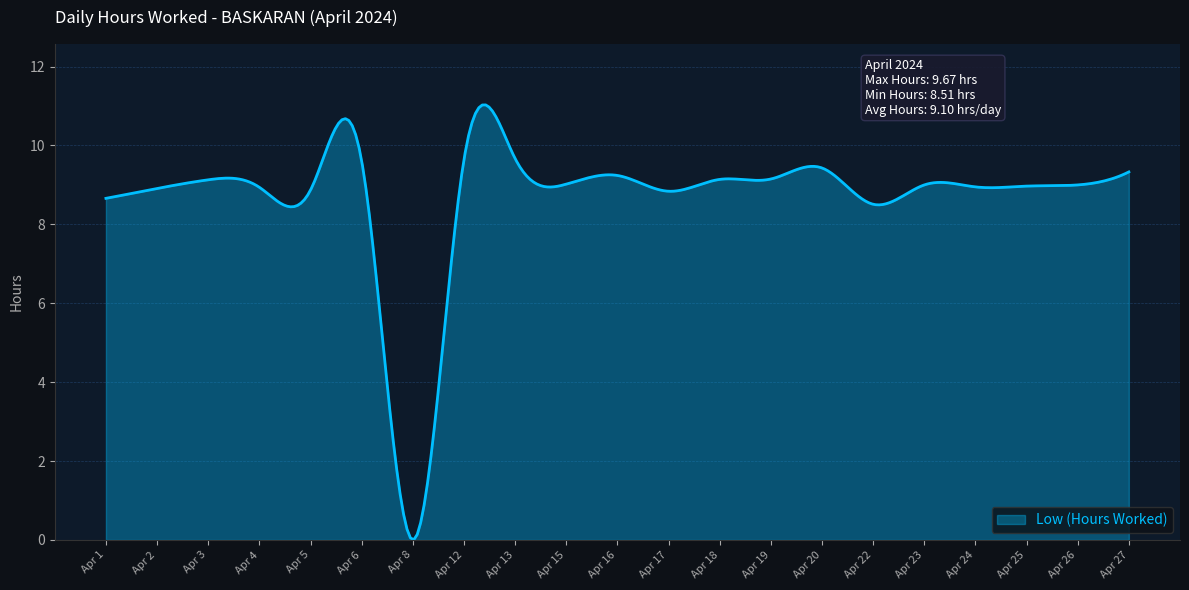

What is the greatest value displayed?

11.0